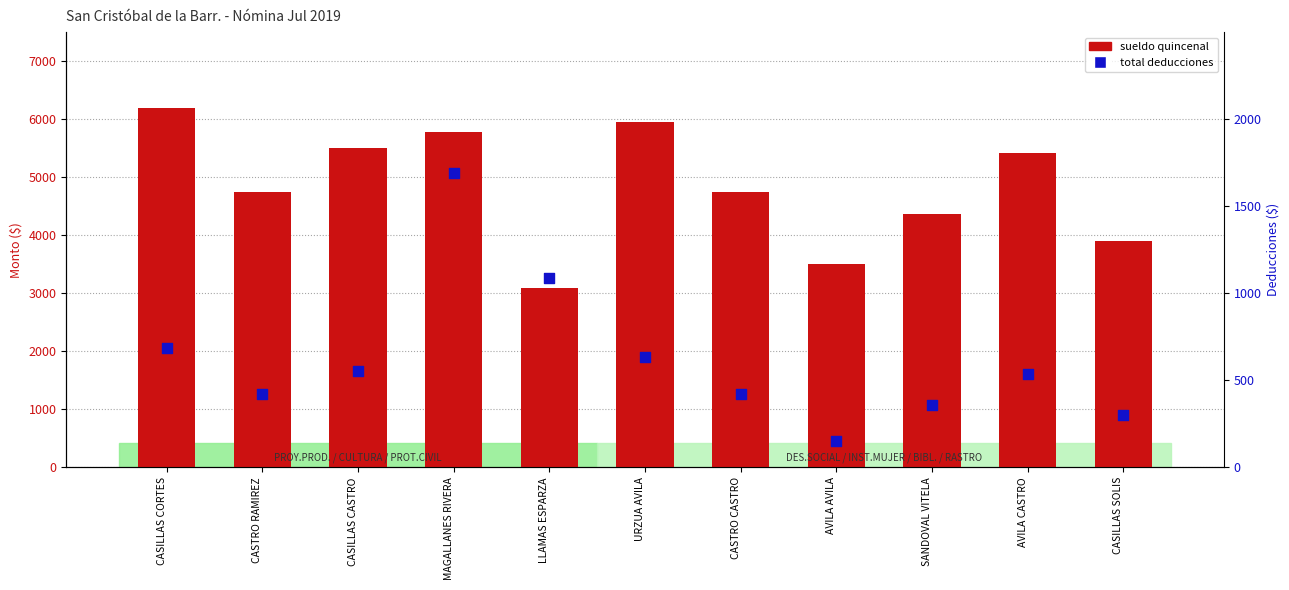

Which series contains the lowest Y value?

total deducciones